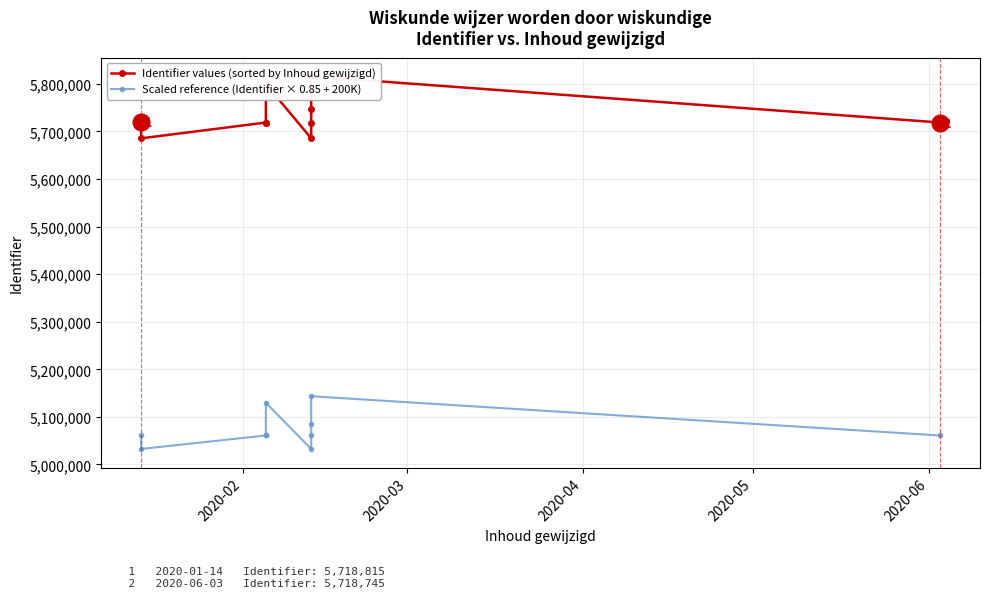

What is the average value of the Identifier values (sorted by Inhoud gewijzigd) series?

5732641.2